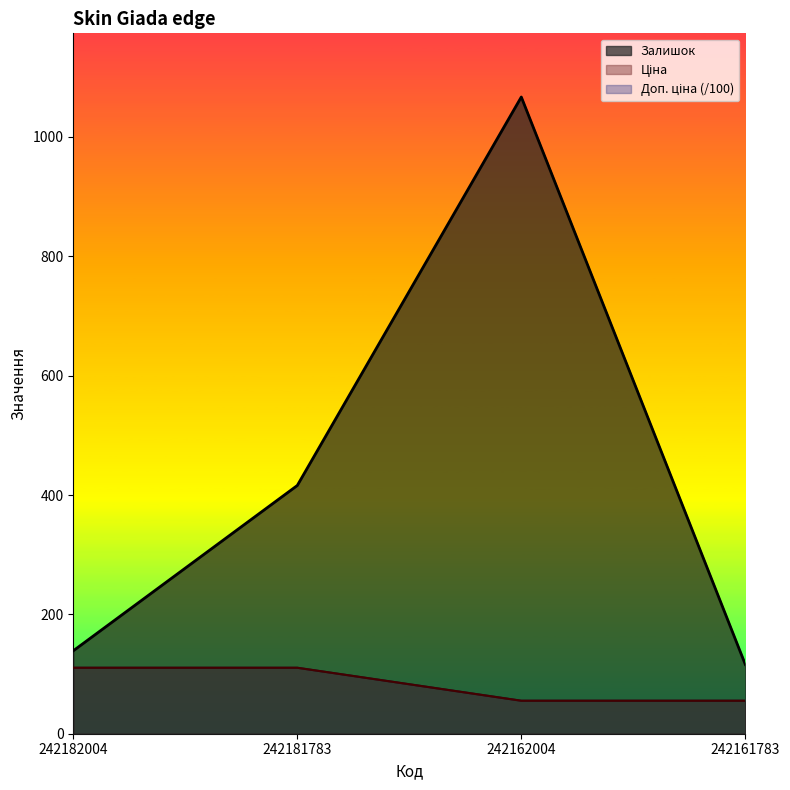

What is the greatest value displayed?

1067.0